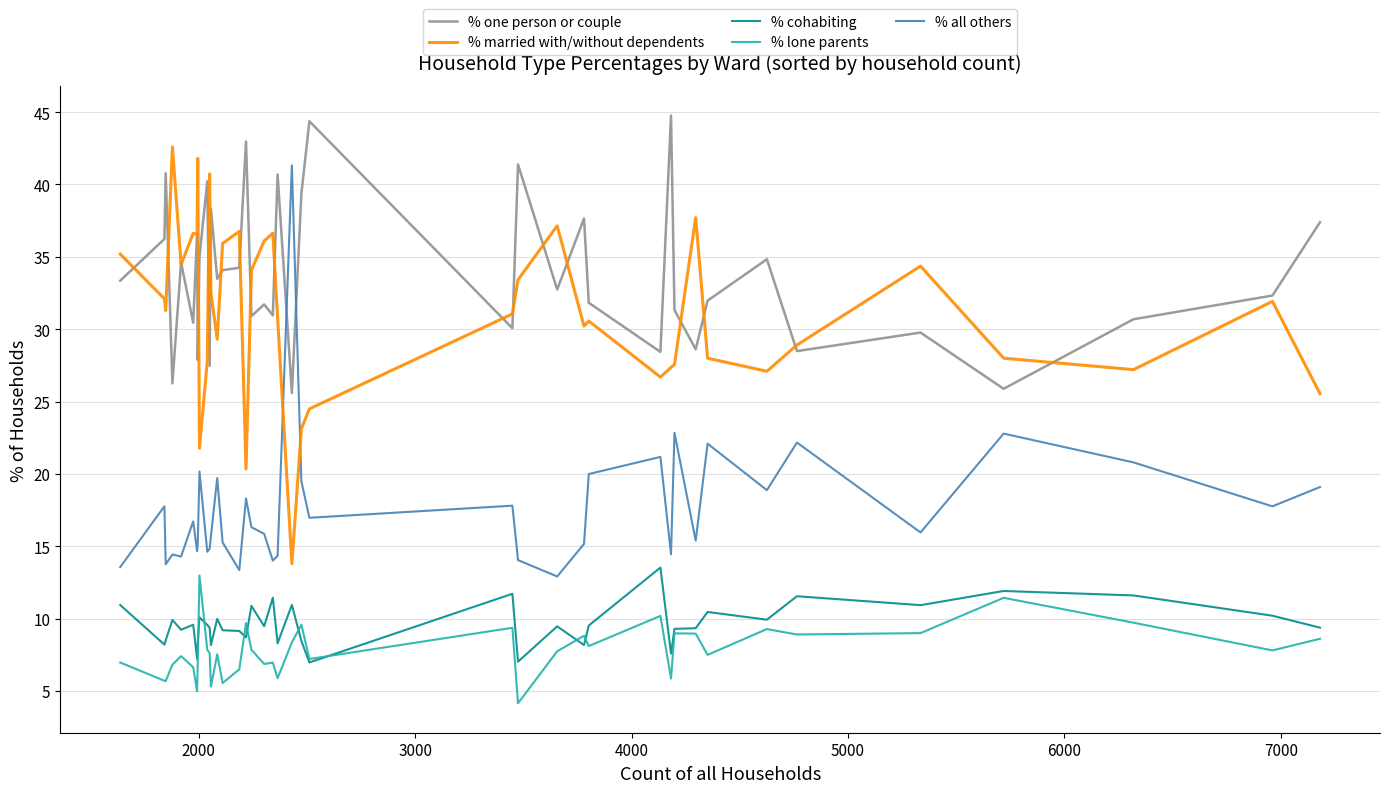

How many distinct data groups are displayed?

5